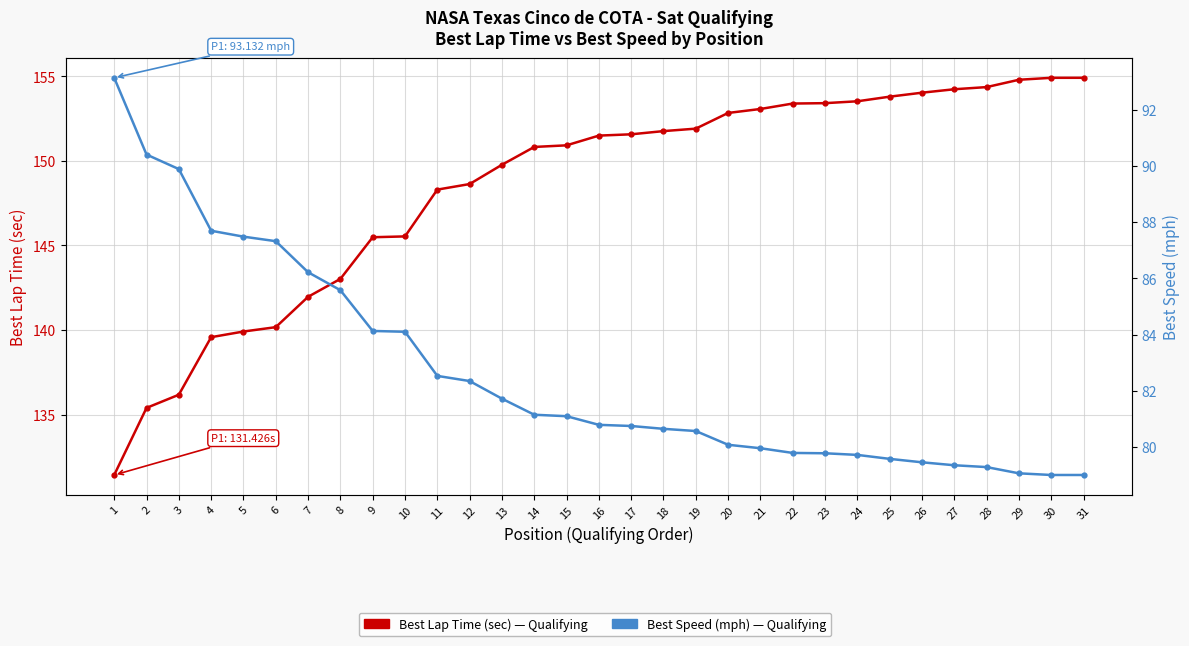

Which series changed the most between 3 and 8?

Best Lap Time (sec)